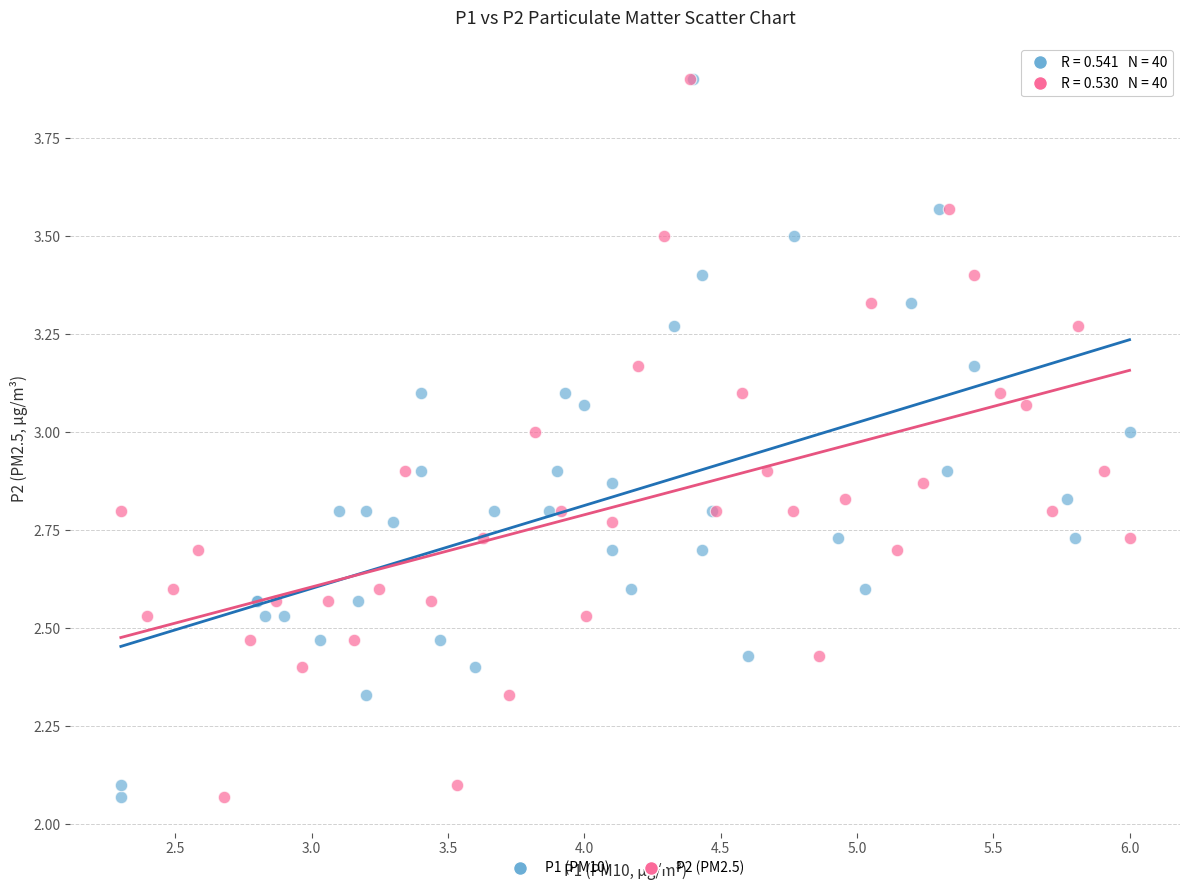

What are all the series names shown in the legend?

P1 (PM10), P2 (PM2.5)